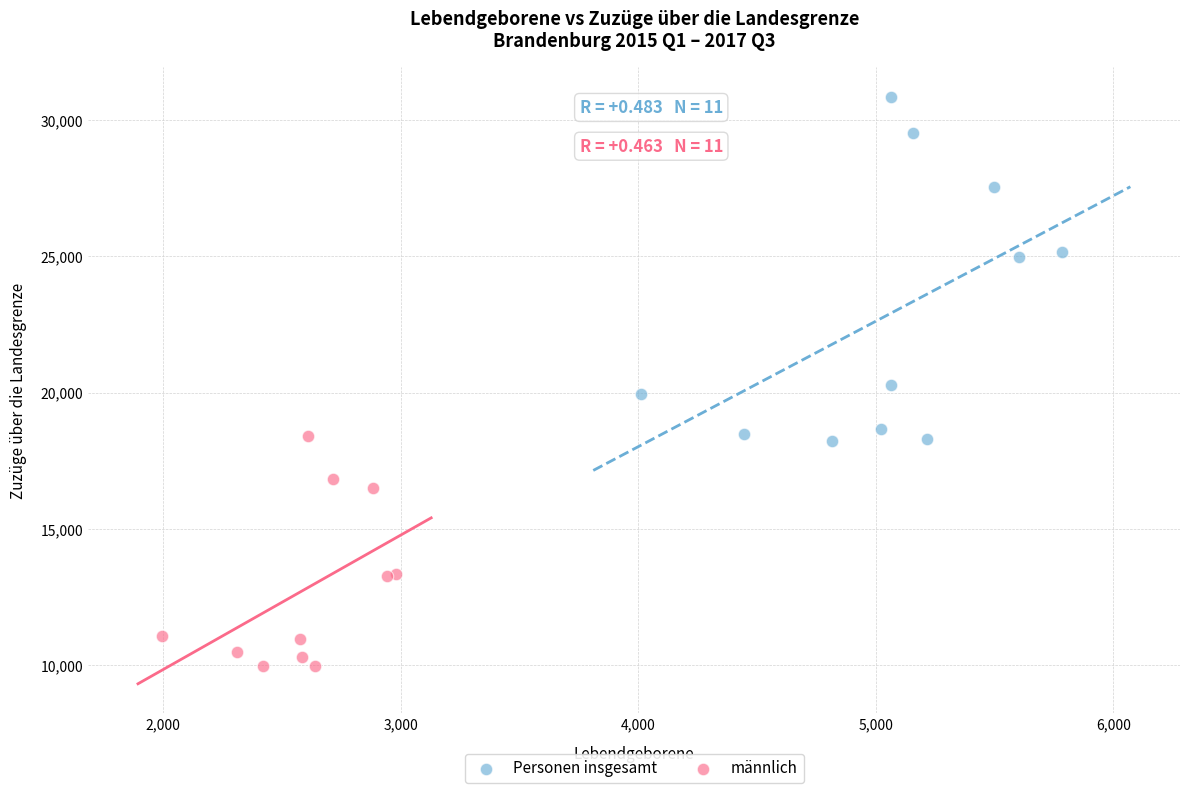

Which series reaches the minimum Y coordinate?

männlich